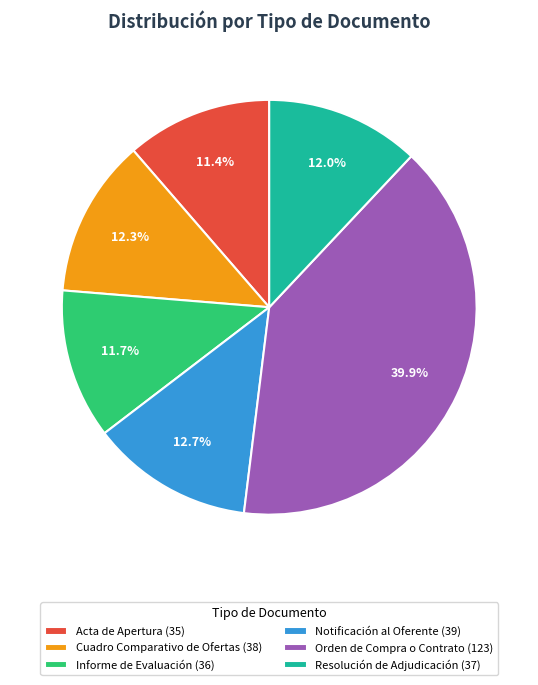

To the nearest percent, what is the average slice percentage?

17%